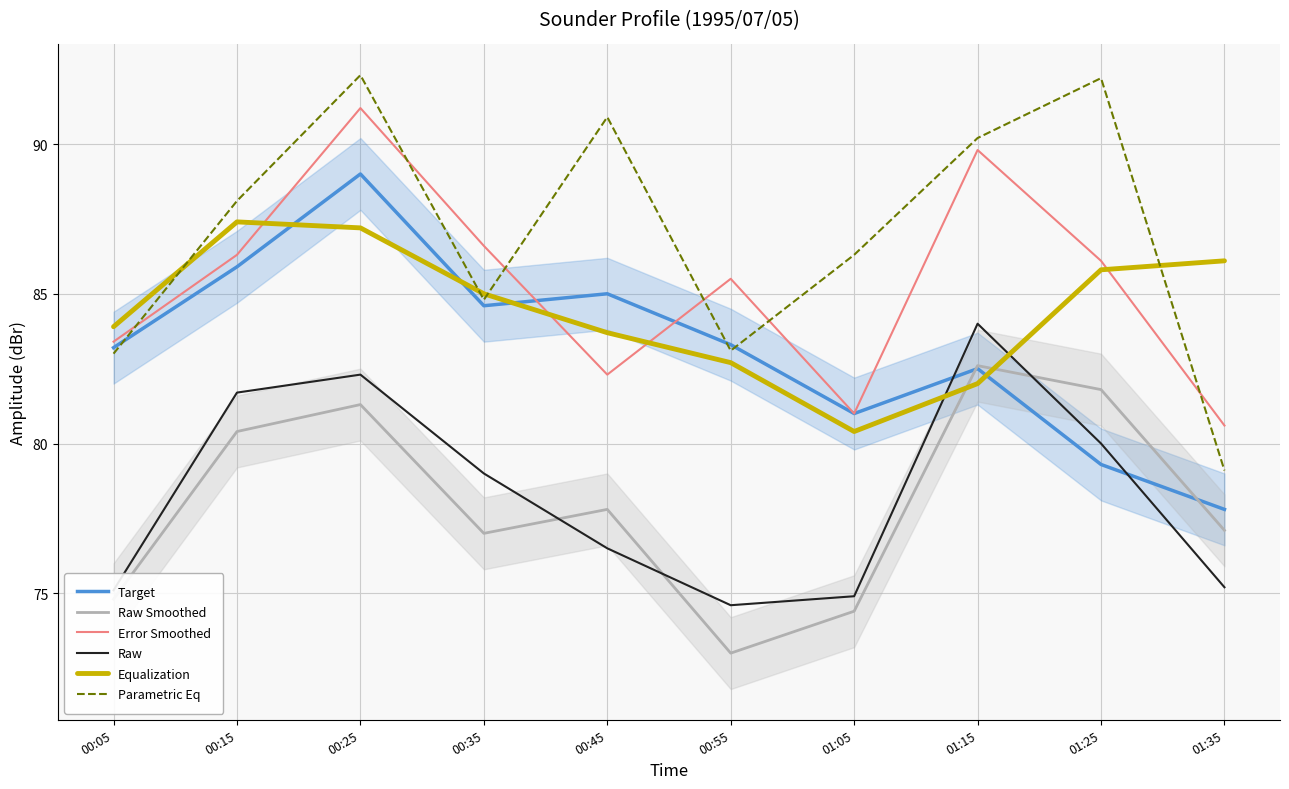

Reading left to right, extract all data points from this chart.

Target: 83.2	85.9	89.0	84.6	85.0	83.3	81.0	82.5	79.3	77.8
Raw Smoothed: 74.8	80.4	81.3	77.0	77.8	73.0	74.4	82.6	81.8	77.1
Error Smoothed: 83.4	86.3	91.2	86.6	82.3	85.5	81.0	89.8	86.1	80.6
Raw: 75.1	81.7	82.3	79.0	76.5	74.6	74.9	84.0	80.0	75.2
Equalization: 83.9	87.4	87.2	85.0	83.7	82.7	80.4	82.0	85.8	86.1
Parametric Eq: 83.0	88.1	92.3	84.8	90.9	83.1	86.3	90.2	92.2	79.1